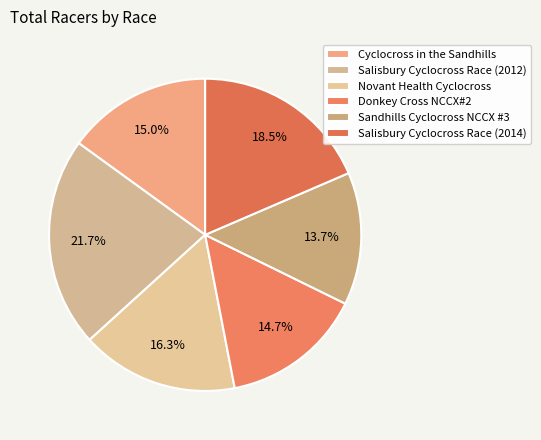

True or false: Salisbury Cyclocross Race (2014) accounts for 8% of the total.

False